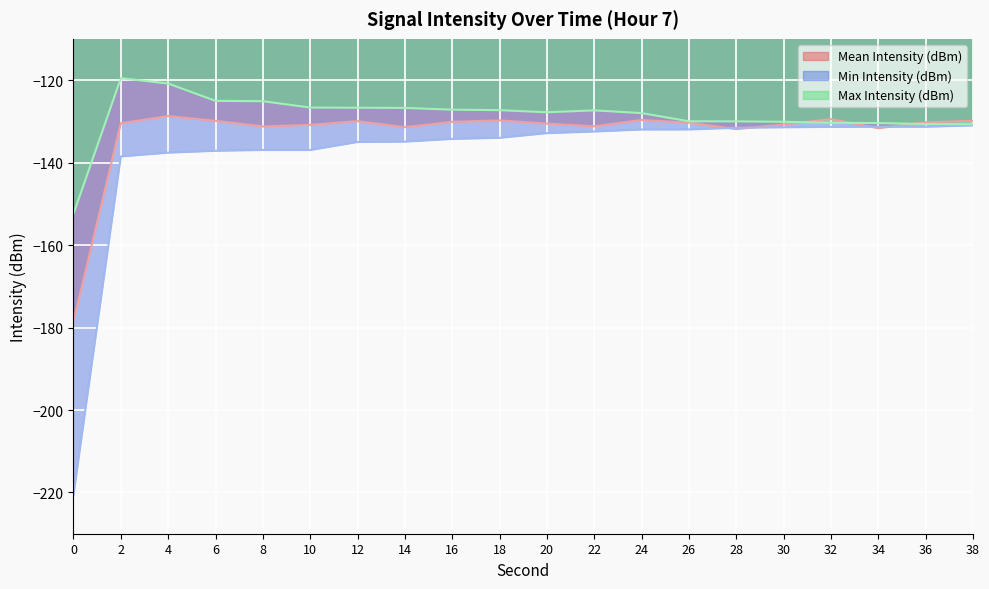

After their last crossing, which series has the higher values: Mean Intensity (dBm) or Max Intensity (dBm)?

Mean Intensity (dBm)